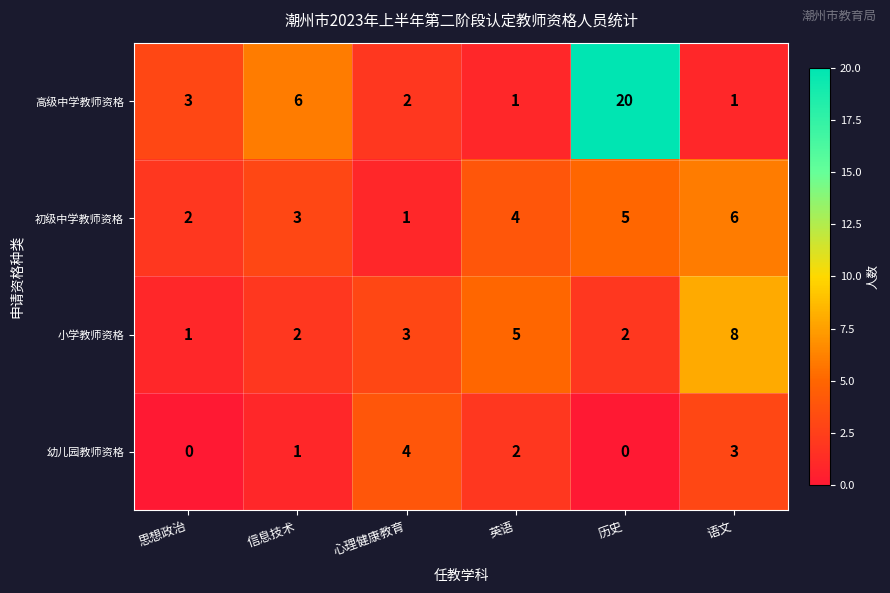

How many data points does each series have?

6